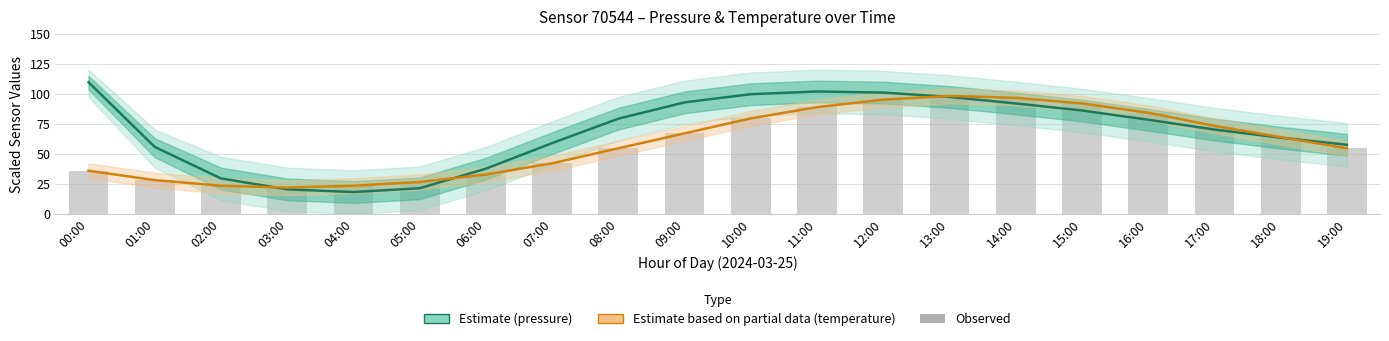

At which label does Estimate (pressure) first exceed 78?

00:00